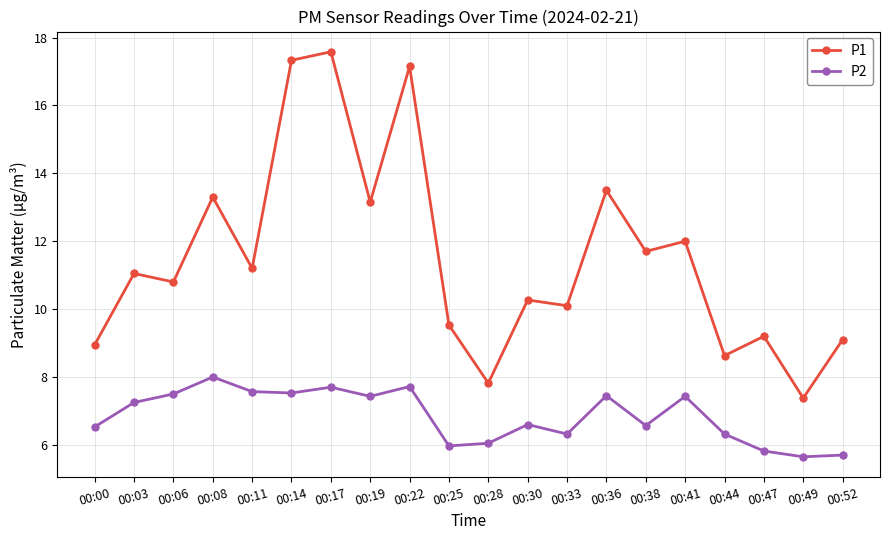

The P2 series shows 6.3 at 00:33. True or false?

True